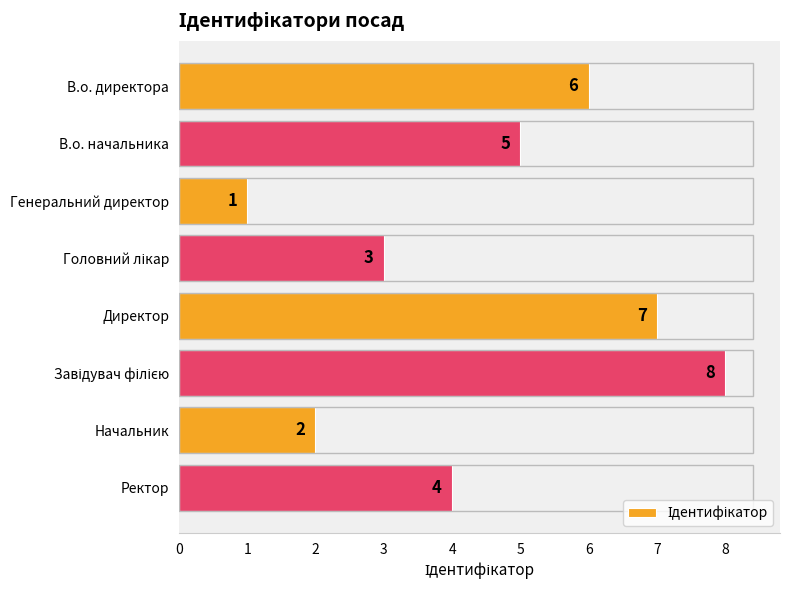

How many data points does each series have?

8